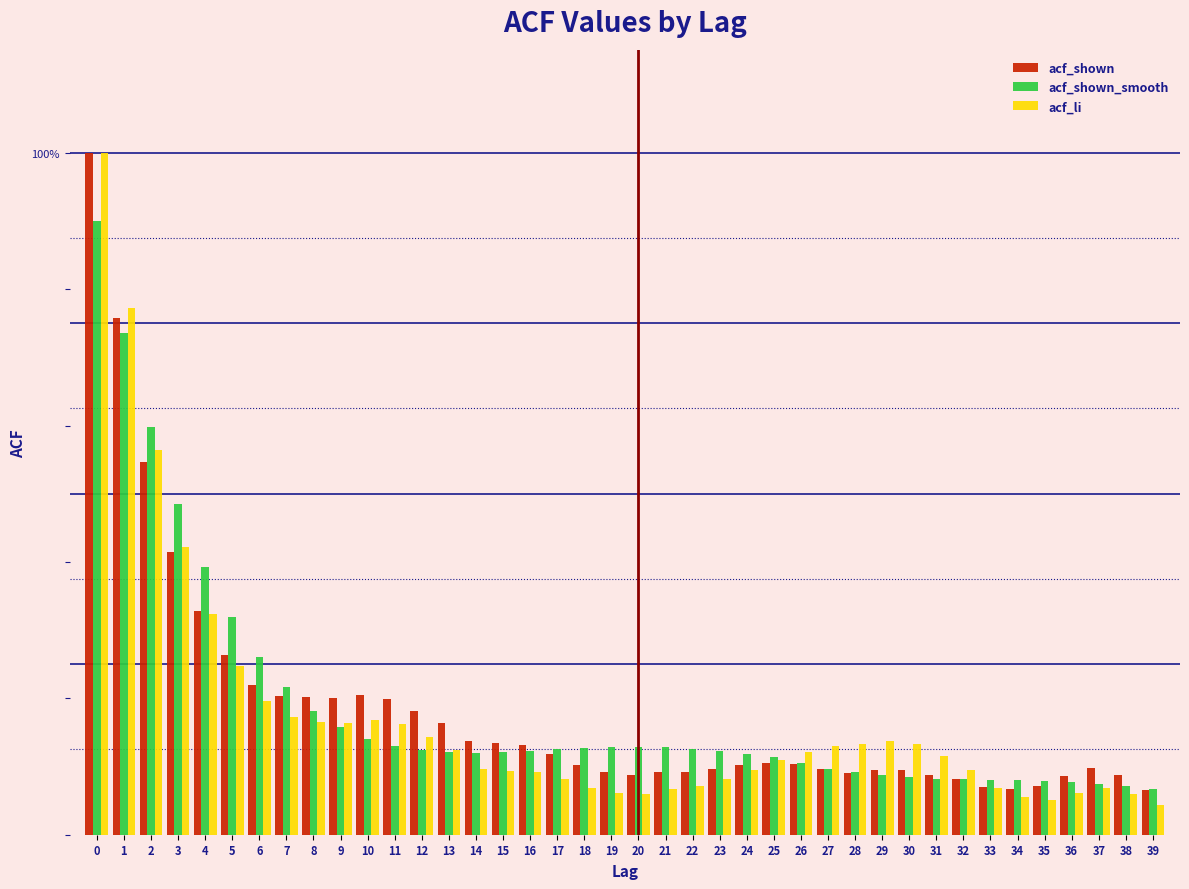

Are the bars horizontal?

No